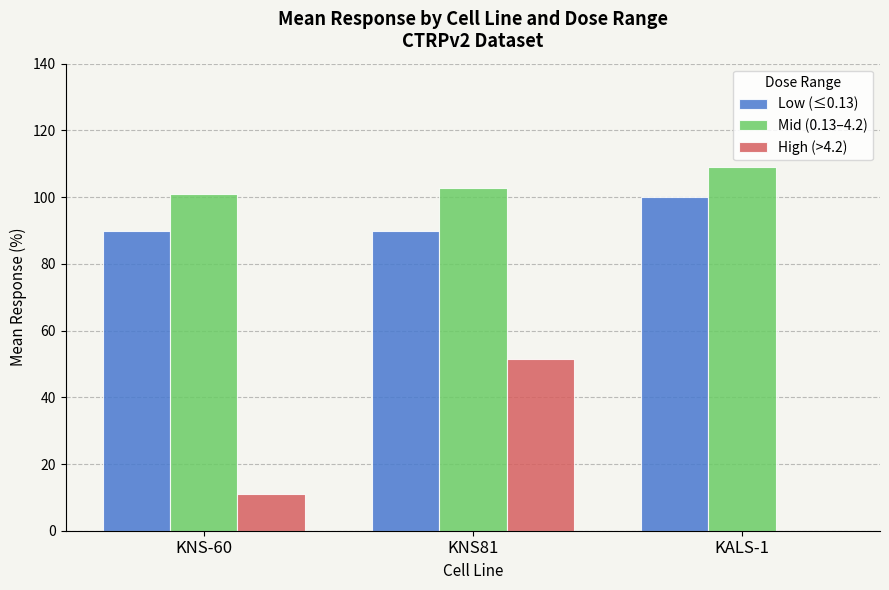

What is the sum of all High (>4.2) values?

62.4